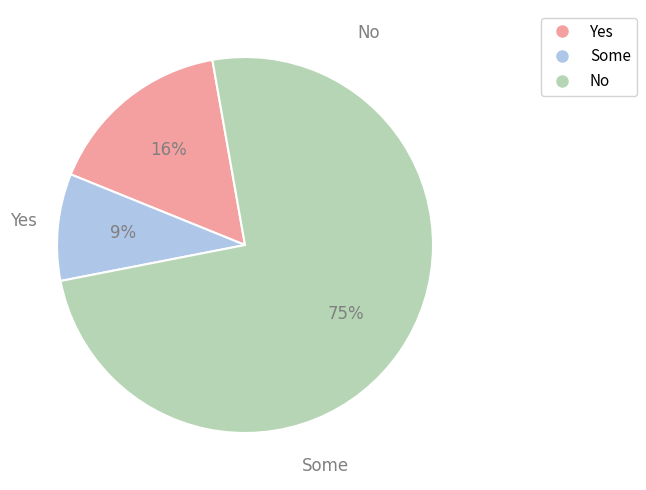

To the nearest percent, what is the difference between the largest and smallest slice percentages?

66%